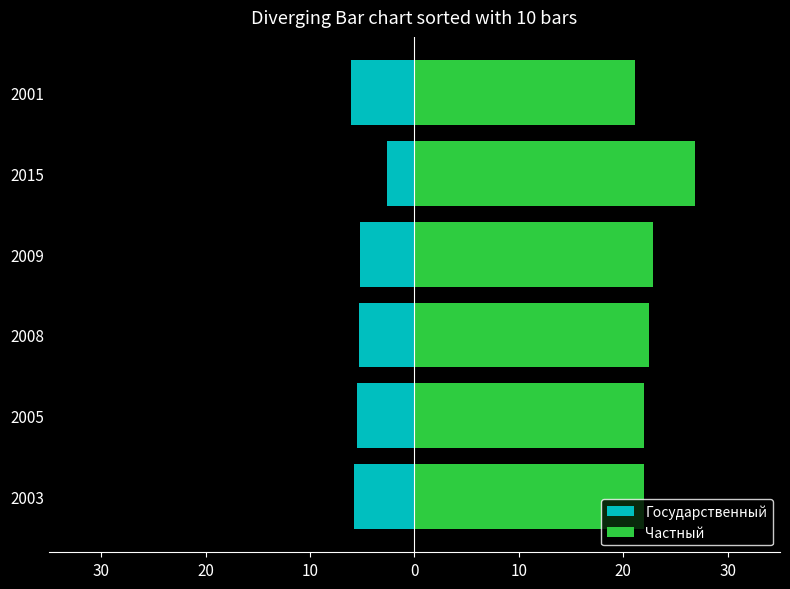

The value of Частный at 2015 is 12.2. True or false?

False